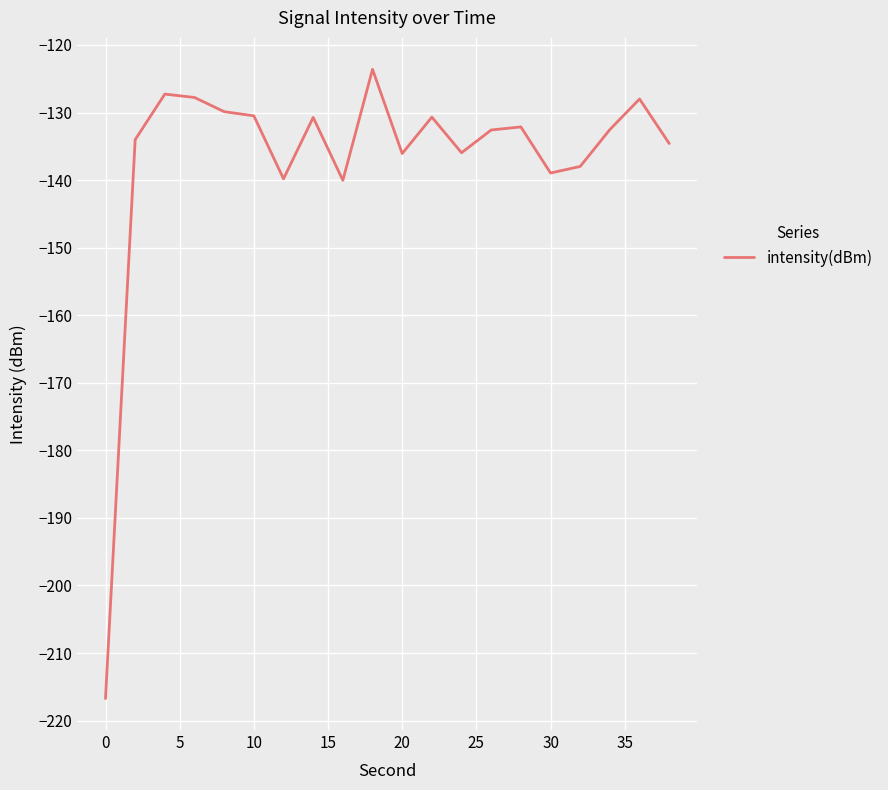

What is the difference between the maximum and minimum values?

93.1